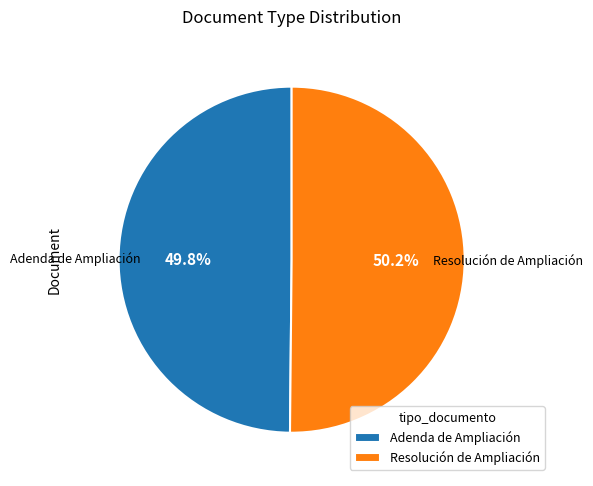

How many slices are in this pie chart?

2